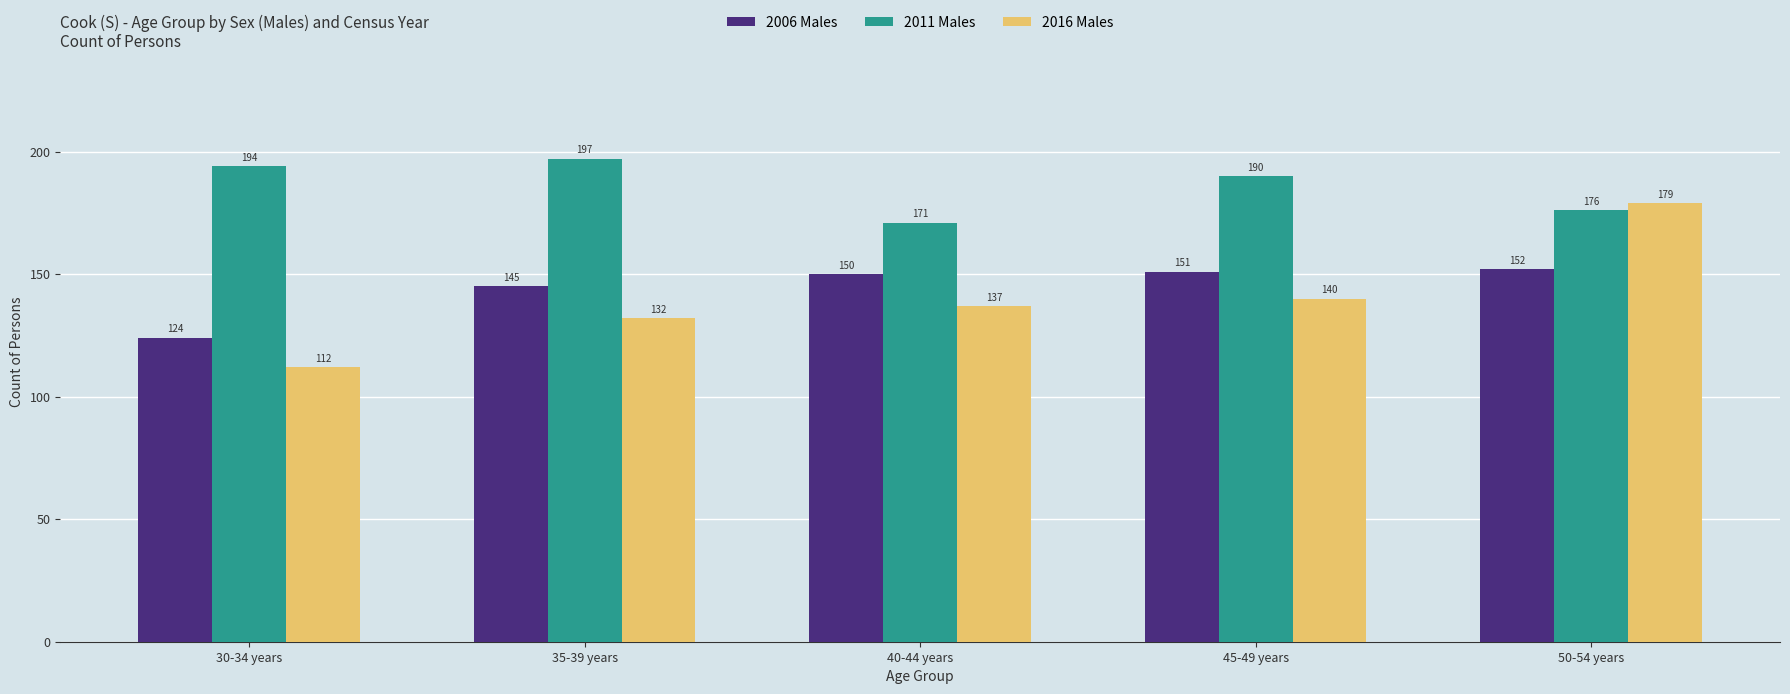

What value does the 2016 Males series have at 30-34 years?

112